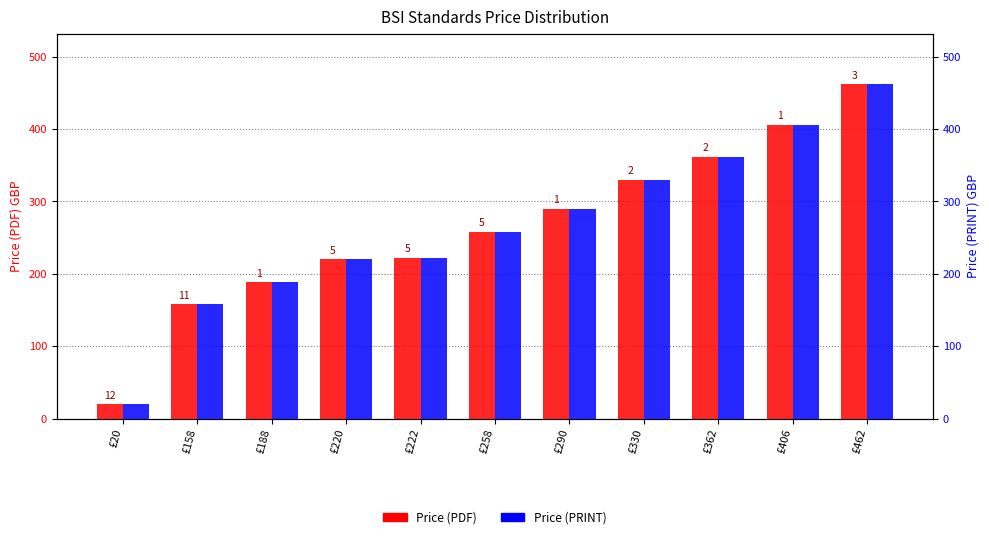

What is the highest value of the Price (PRINT) series?

462